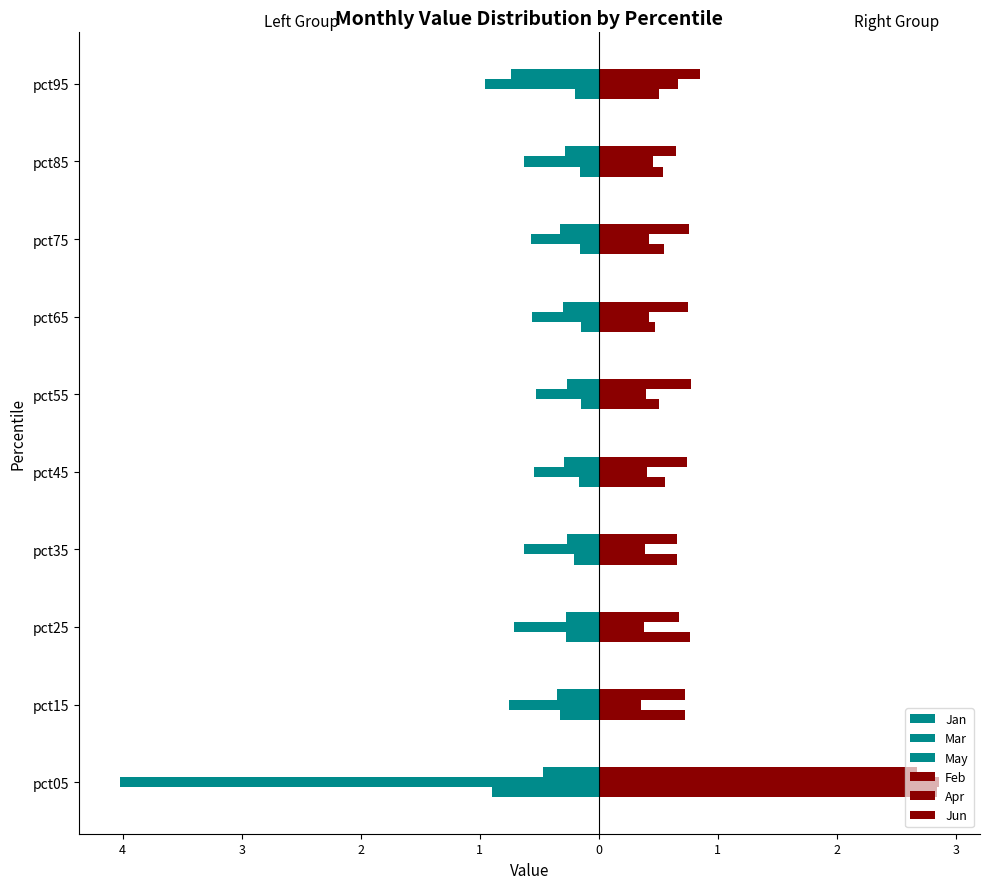

Count the number of data series in this chart.

6